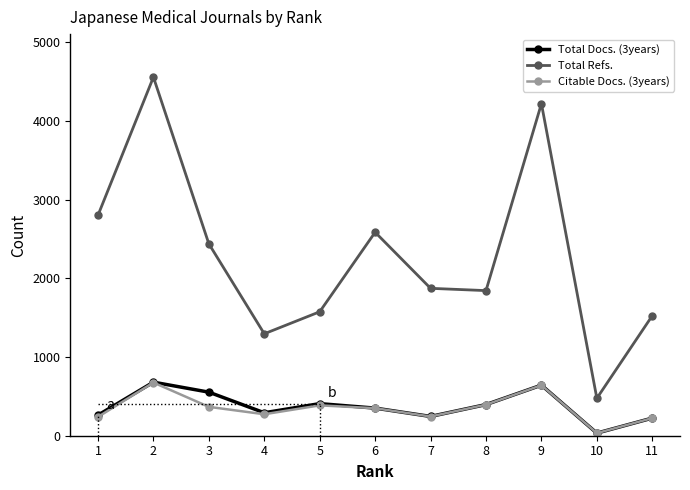

The Citable Docs. (3years) series shows 367 at 3. True or false?

True